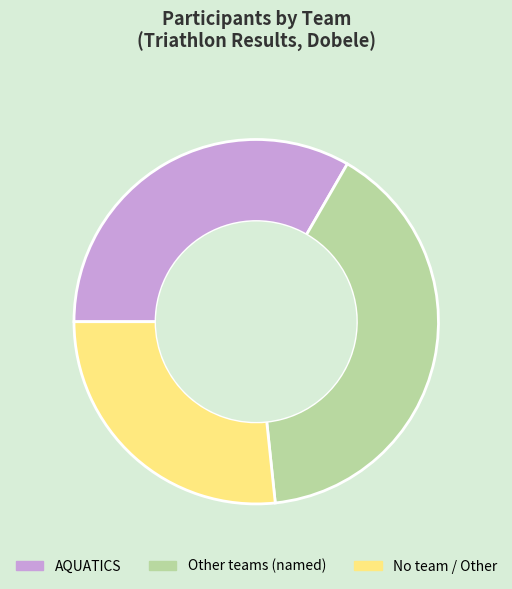

Does any single category account for the majority?

No